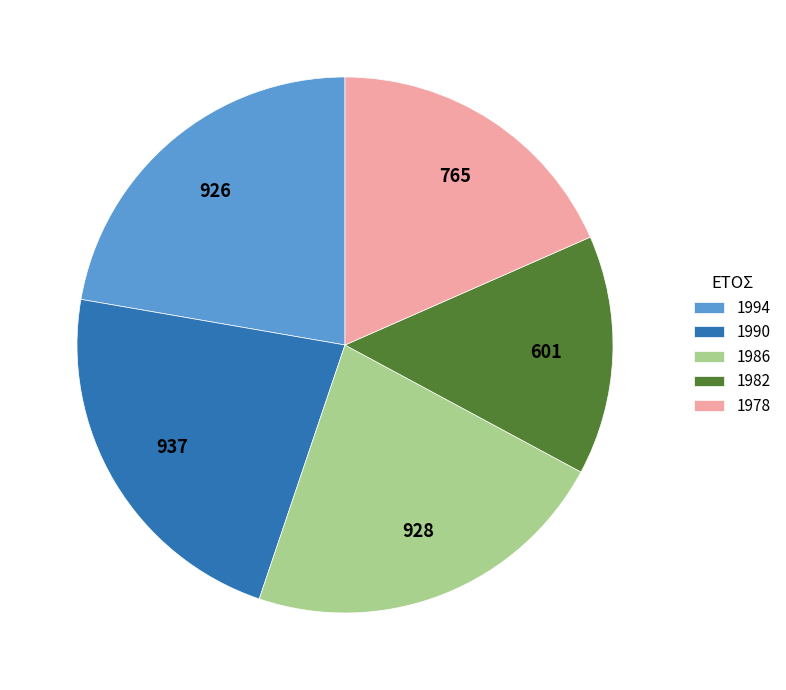

Which slice is the smallest?

1982